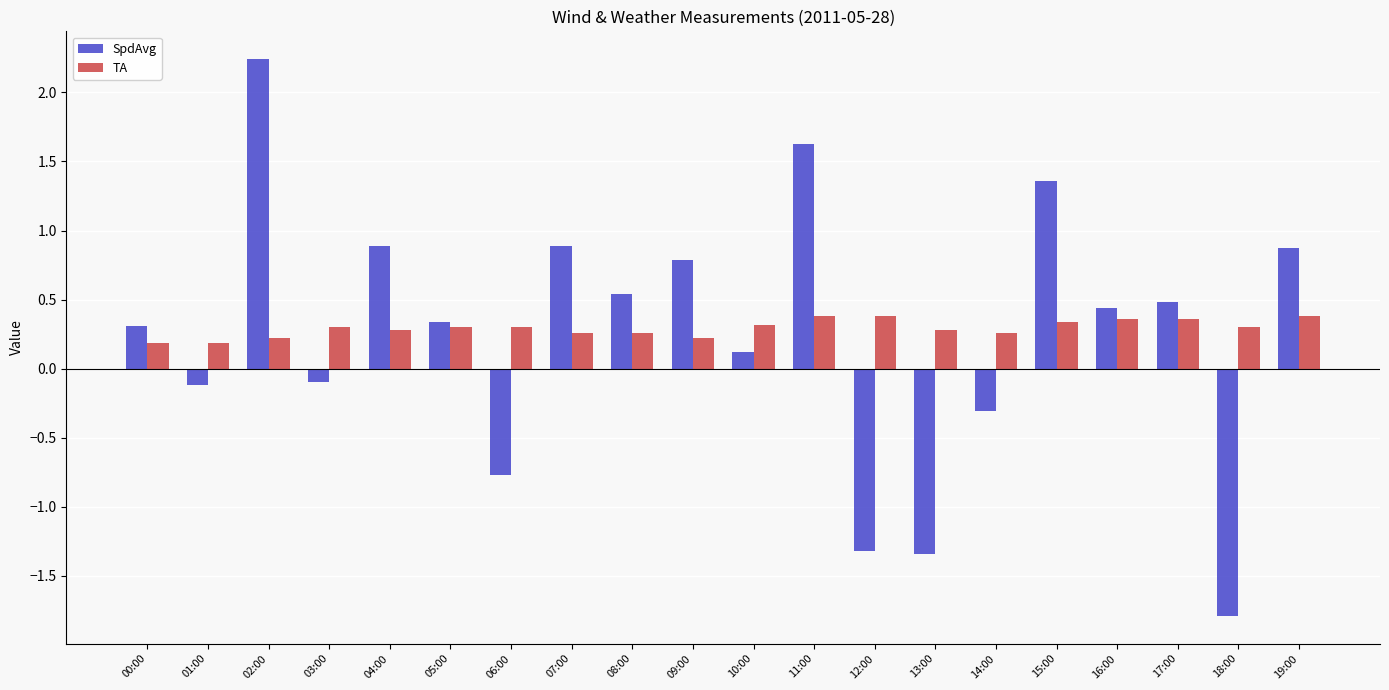

Rank the series at 05:00 from lowest to highest value.

TA, SpdAvg